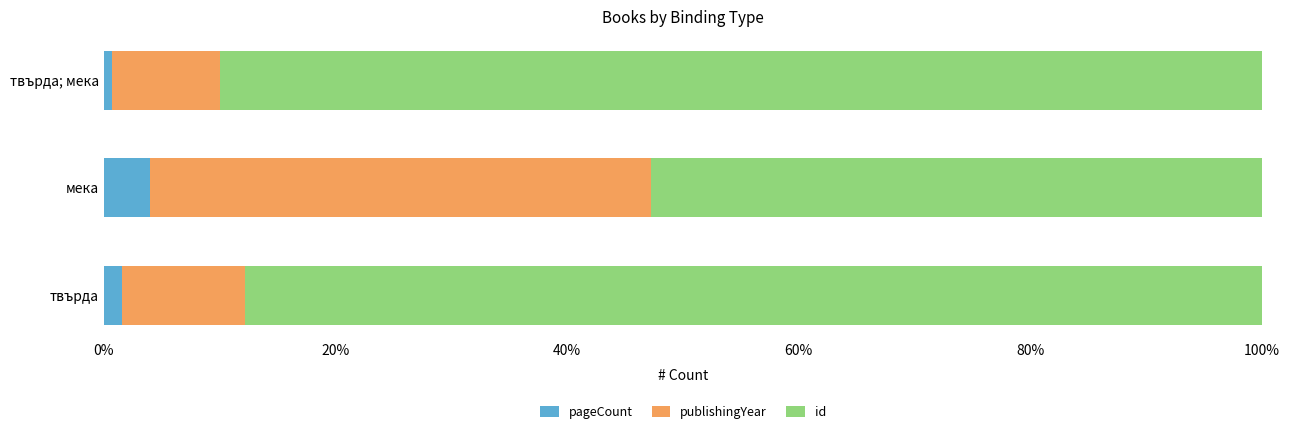

The pageCount series shows 4.0 at мека. True or false?

True